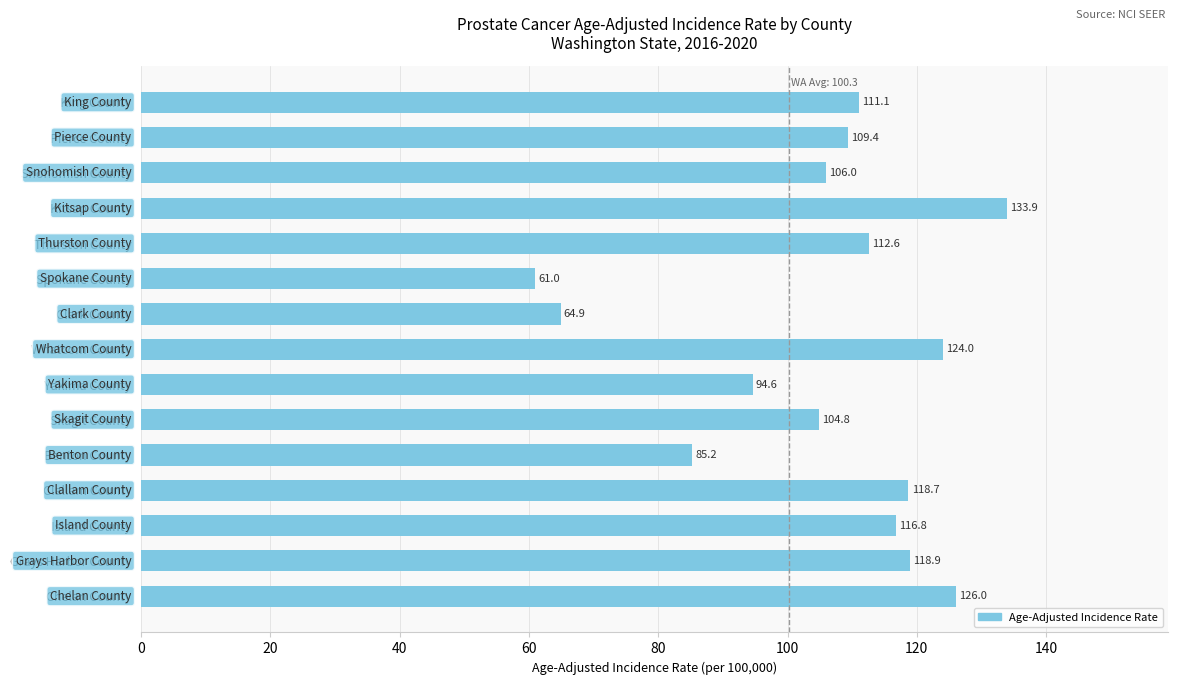

List the labels in order of value, smallest first.

Spokane County, Clark County, Benton County, Yakima County, Skagit County, Snohomish County, Pierce County, King County, Thurston County, Island County, Clallam County, Grays Harbor County, Whatcom County, Chelan County, Kitsap County